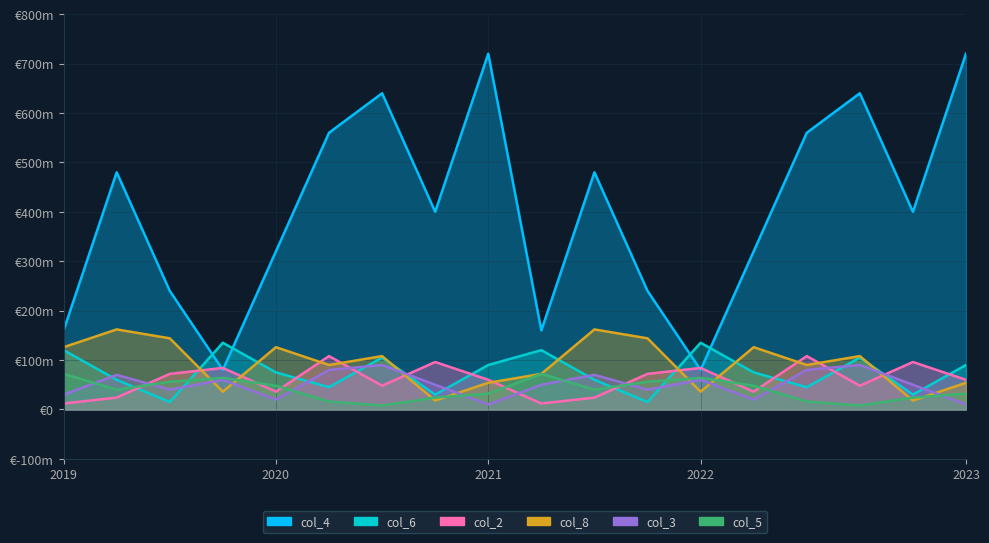

How many intersections are there between col_8 and col_5?

8